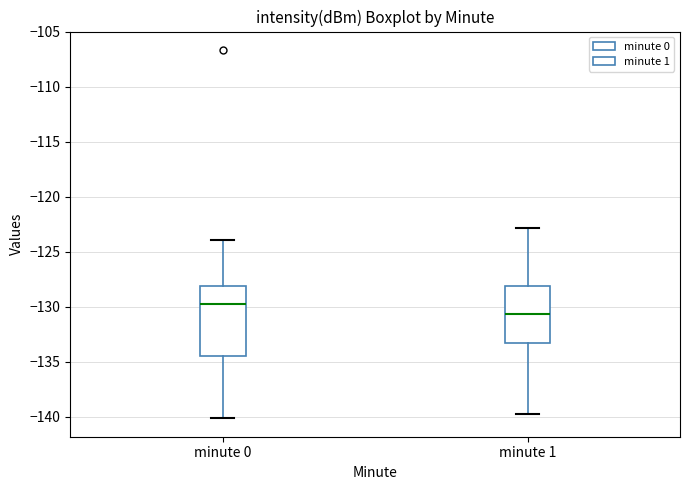

Where does the lower whisker of the box for minute 0 end on the y-axis? The values are not printed on the chart, so give them approximately, as read against the axis.

-140.0